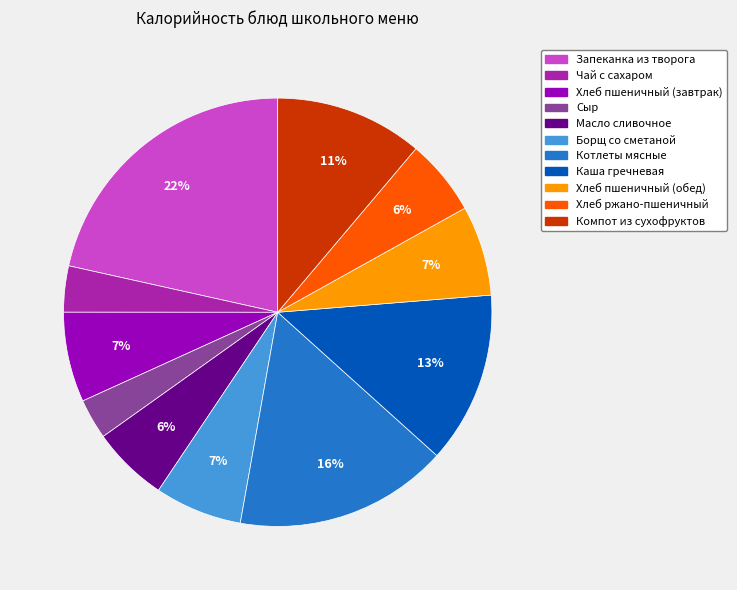

Between Запеканка из творога and Хлеб ржано-пшеничный, which is larger?

Запеканка из творога